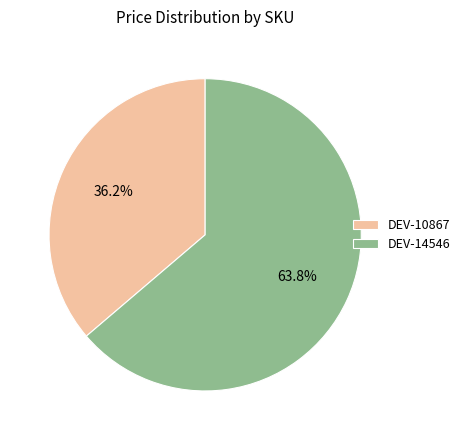

Count the number of slices in the pie.

2